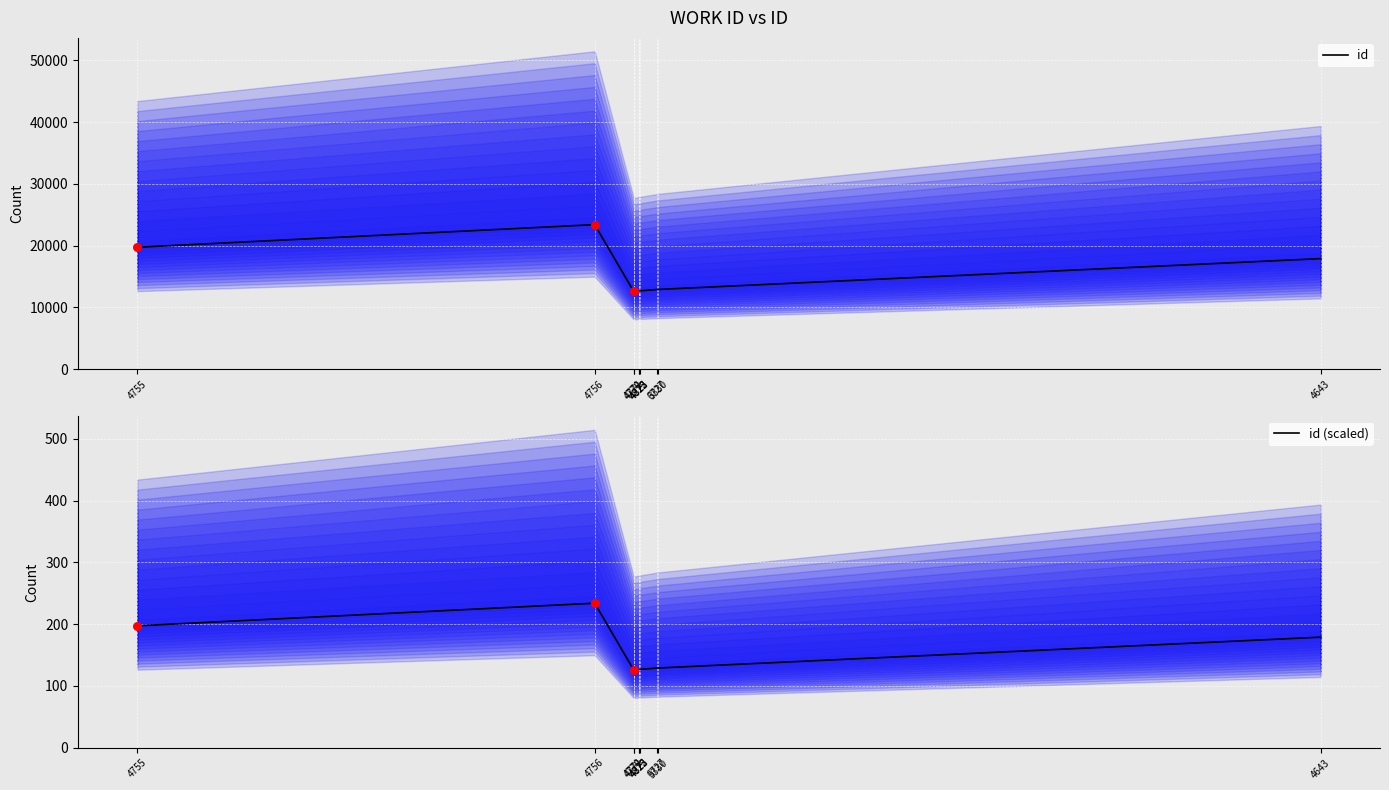

Is the value of id (scaled) at 4823 greater than the value of id at 4643?

No